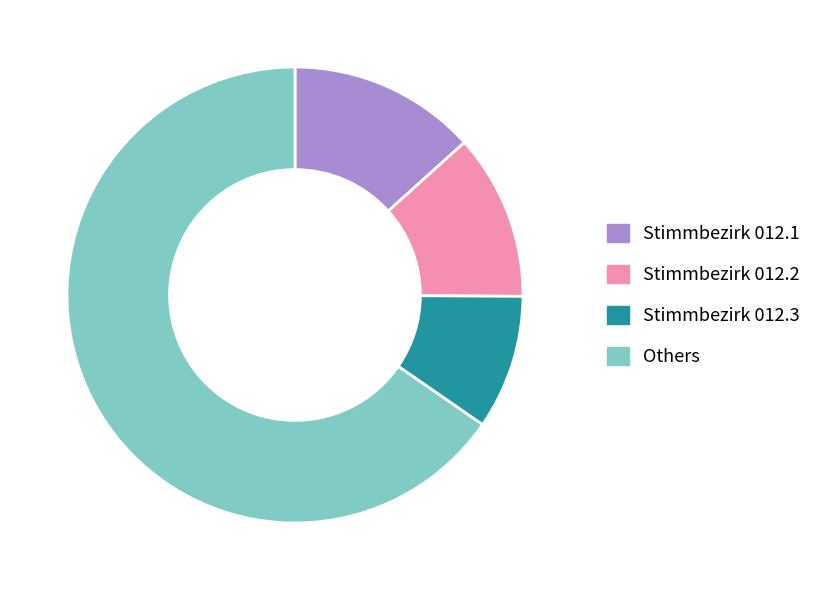

Is there a majority slice in this chart?

Yes